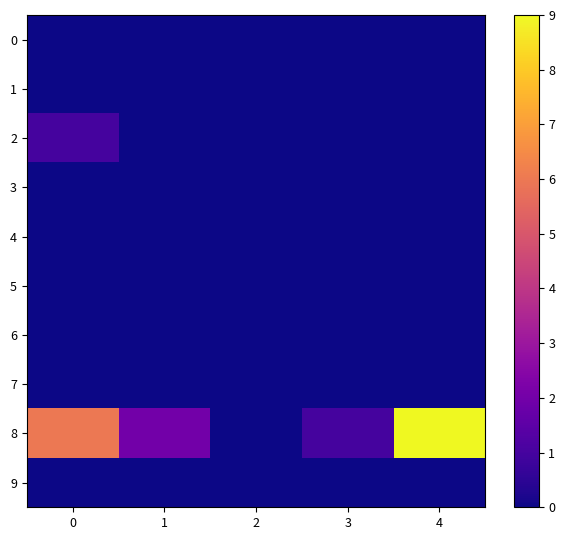

At 3, list the series in order from smallest to largest.

0, 1, 2, 3, 4, 5, 6, 7, 9, 8